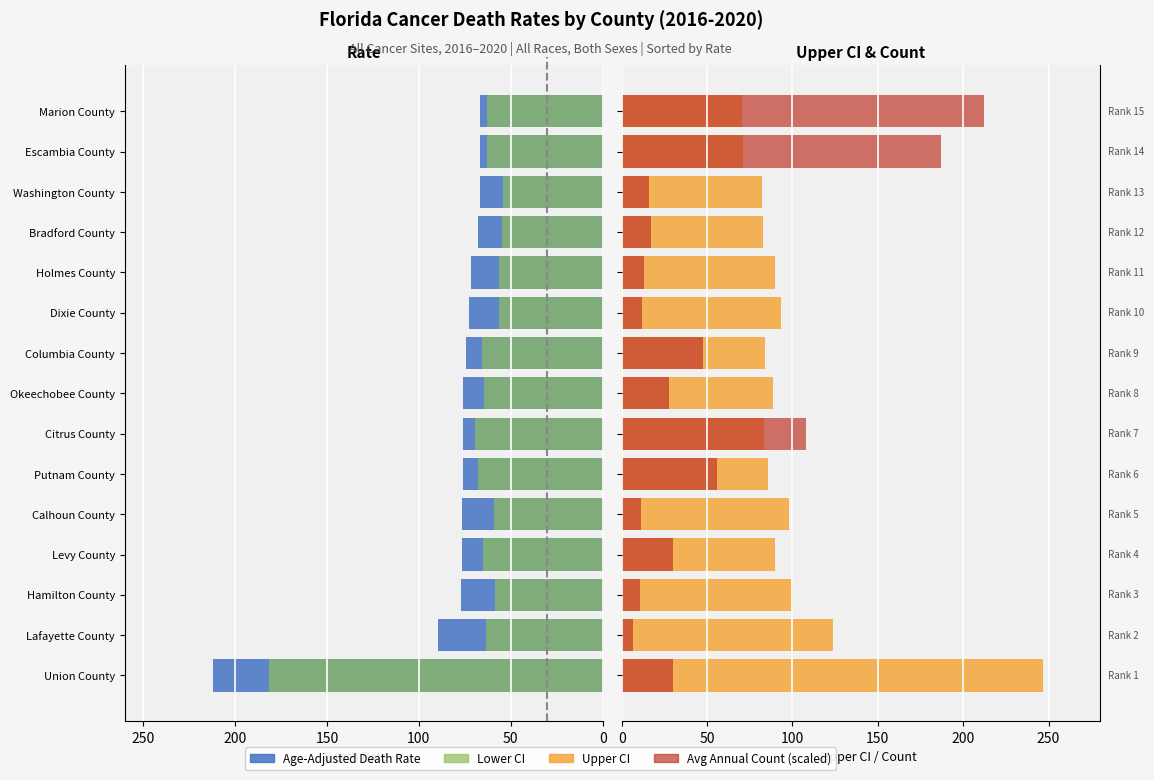

What is the spread (max minus min) of values at Holmes County?

161.3